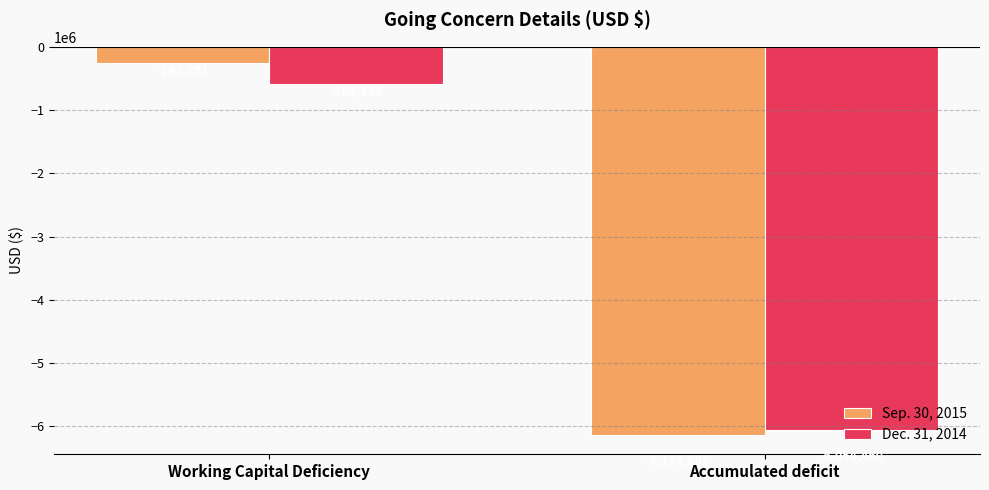

Which series changed the most between Working Capital Deficiency and Accumulated deficit?

Sep. 30, 2015